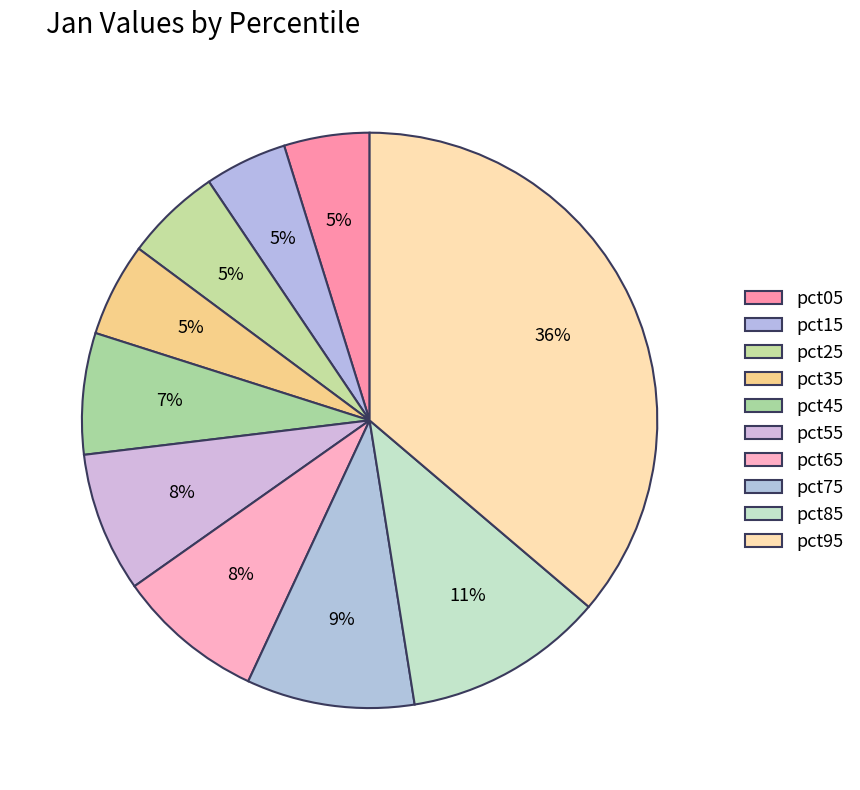

Count the number of slices in the pie.

10